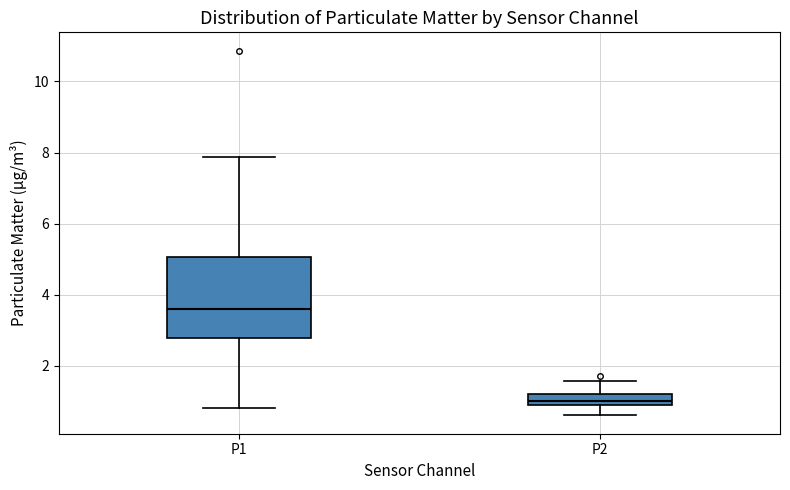

Which box's median line is the highest?

P1